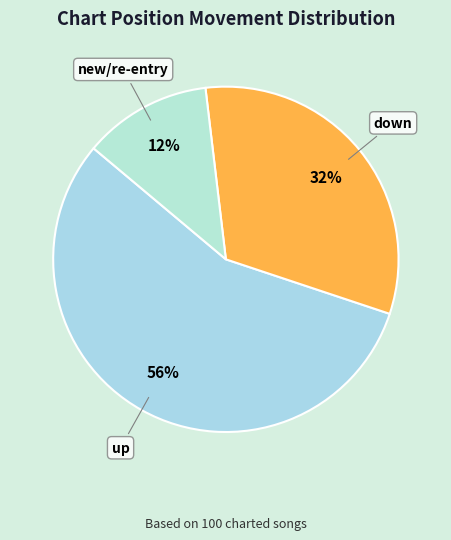

Count the number of slices in the pie.

3